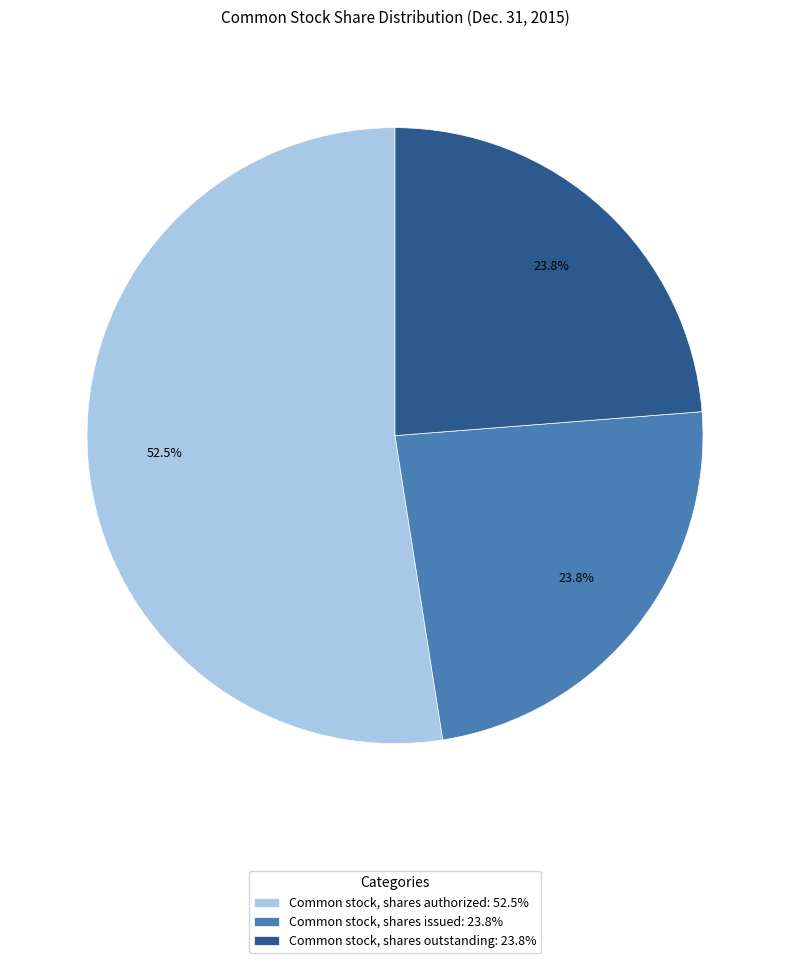

Which slice is the largest?

Common stock, shares authorized